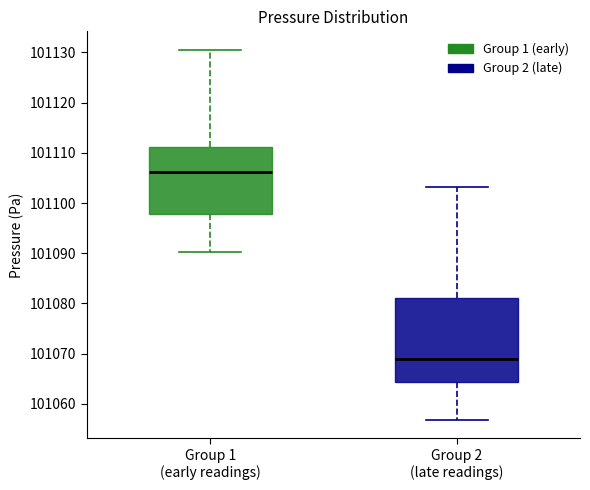

Which box is the tallest, from its lower edge to its upper edge?

Group 2 (late readings)